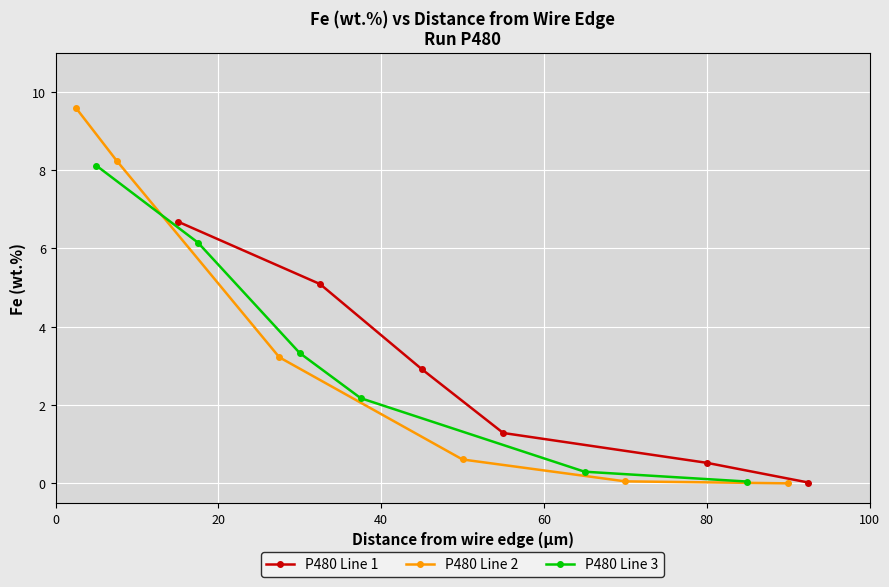

How many values in the P480 Line 1 series exceed 2?

3